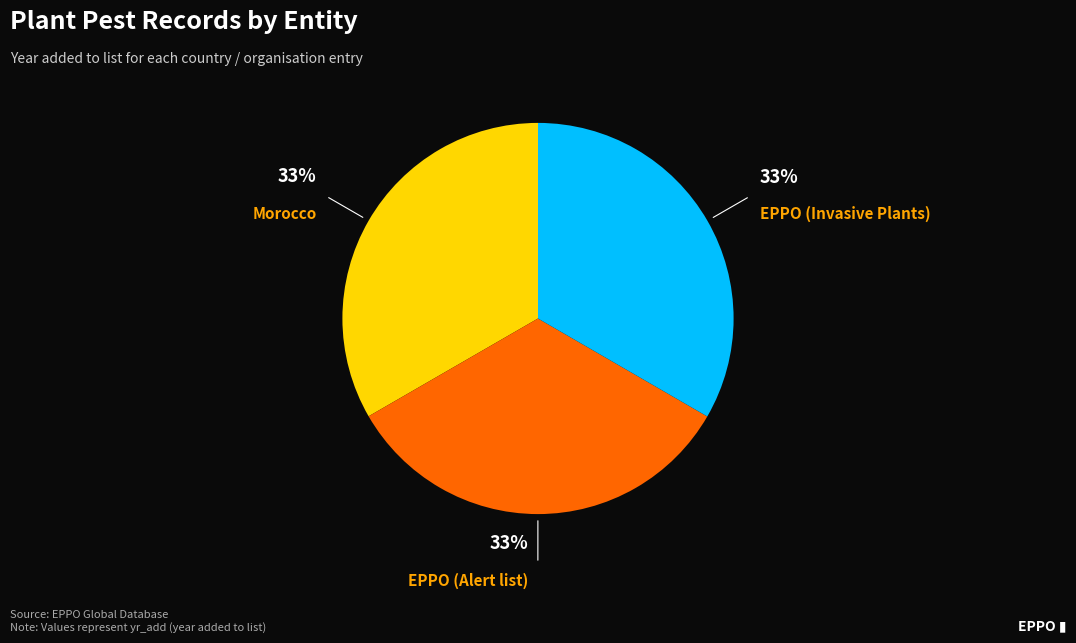

How many segments does this pie chart have?

3